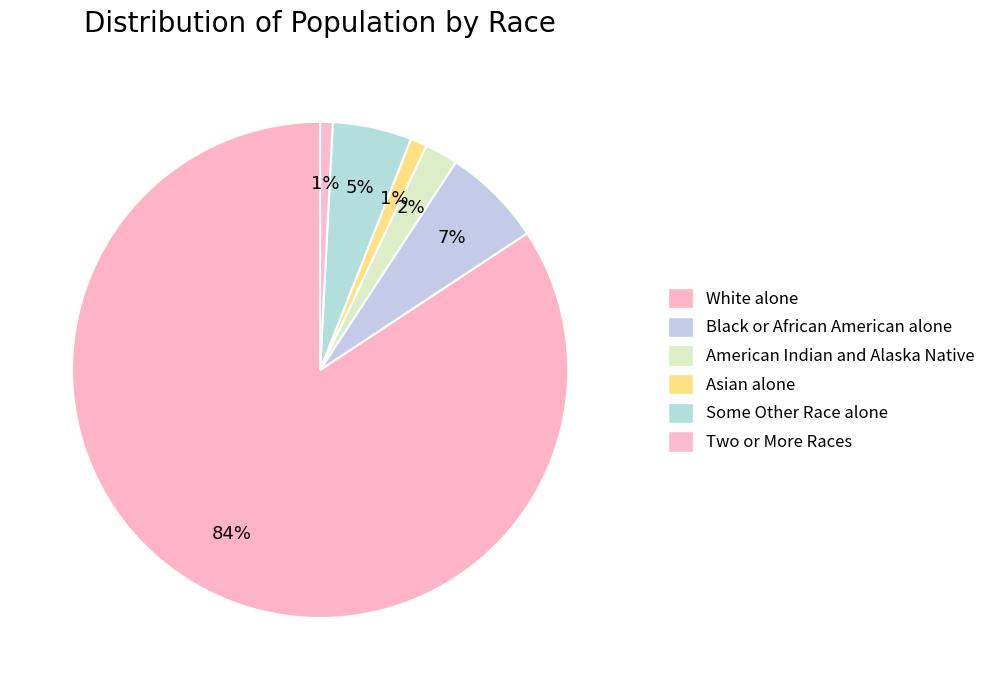

How many slices are in this pie chart?

6